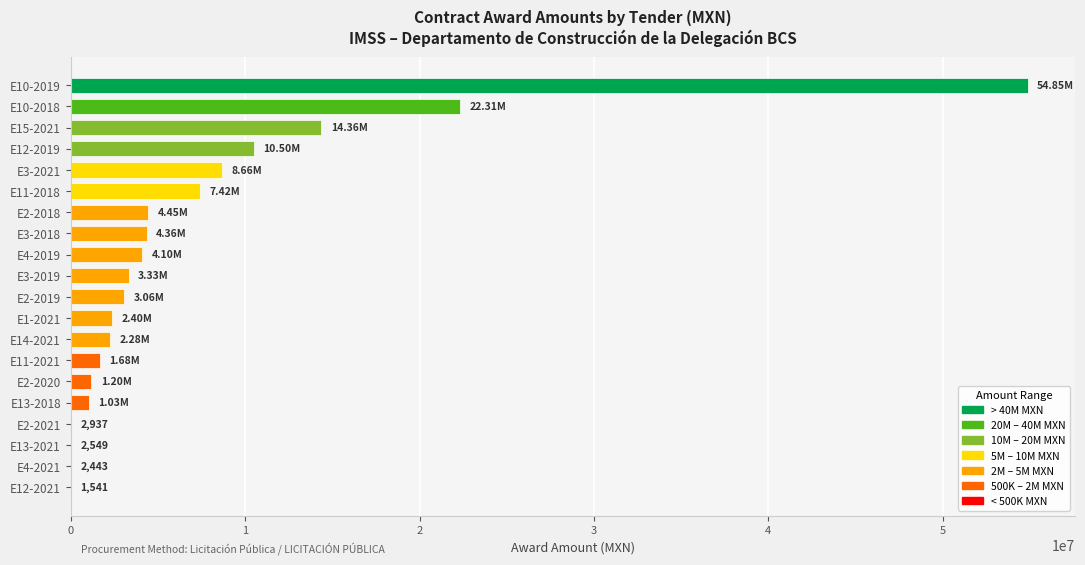

Which has a higher value, E11-2018 or E2-2020?

E11-2018